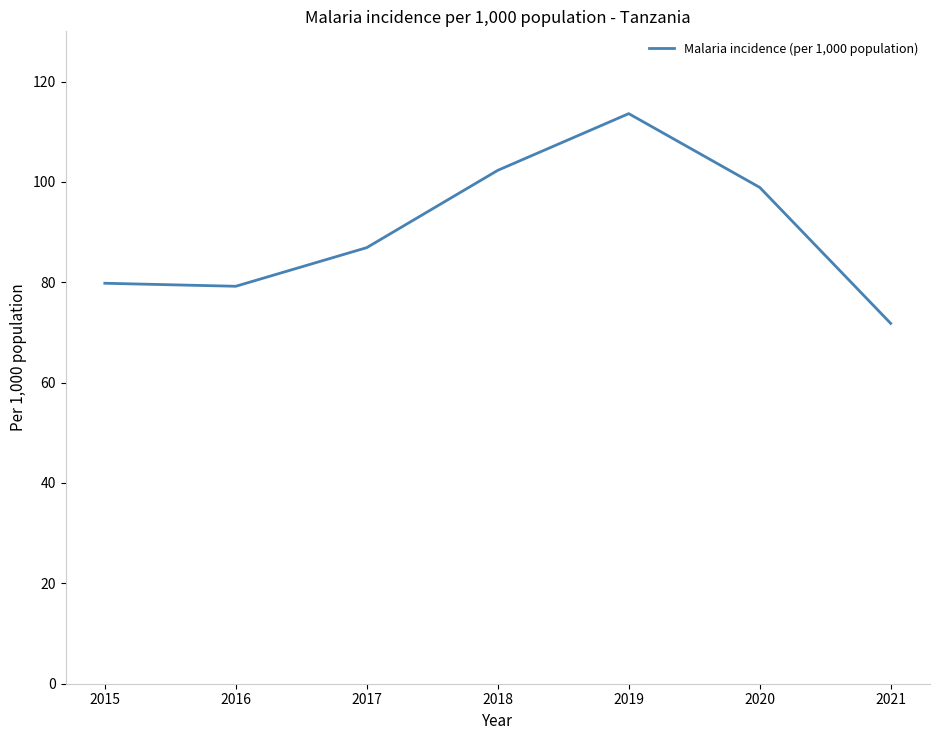

What is the difference between the values at 2019 and 2018?

11.3